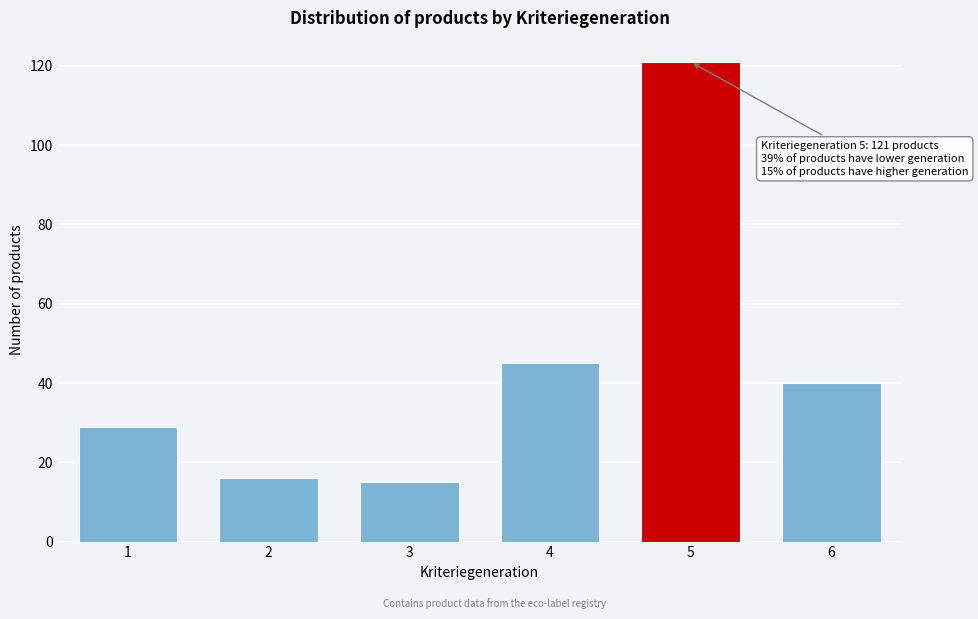

Reading left to right, what are all the values shown in this chart?

1=29	2=16	3=15	4=45	5=121	6=40